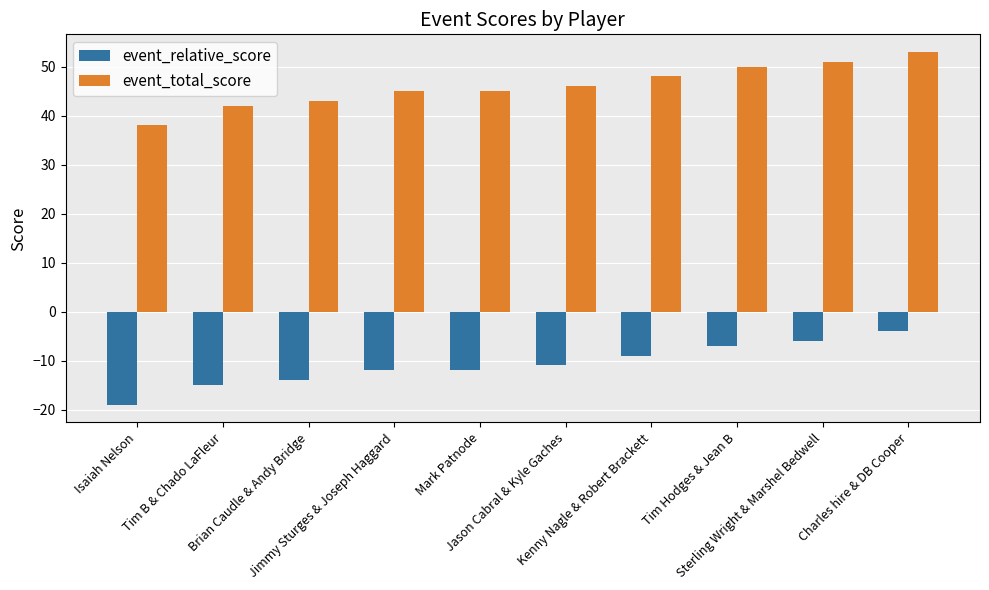

What is the difference between the event_total_score values at Isaiah Nelson and Sterling Wright & Marshel Bedwell?

13